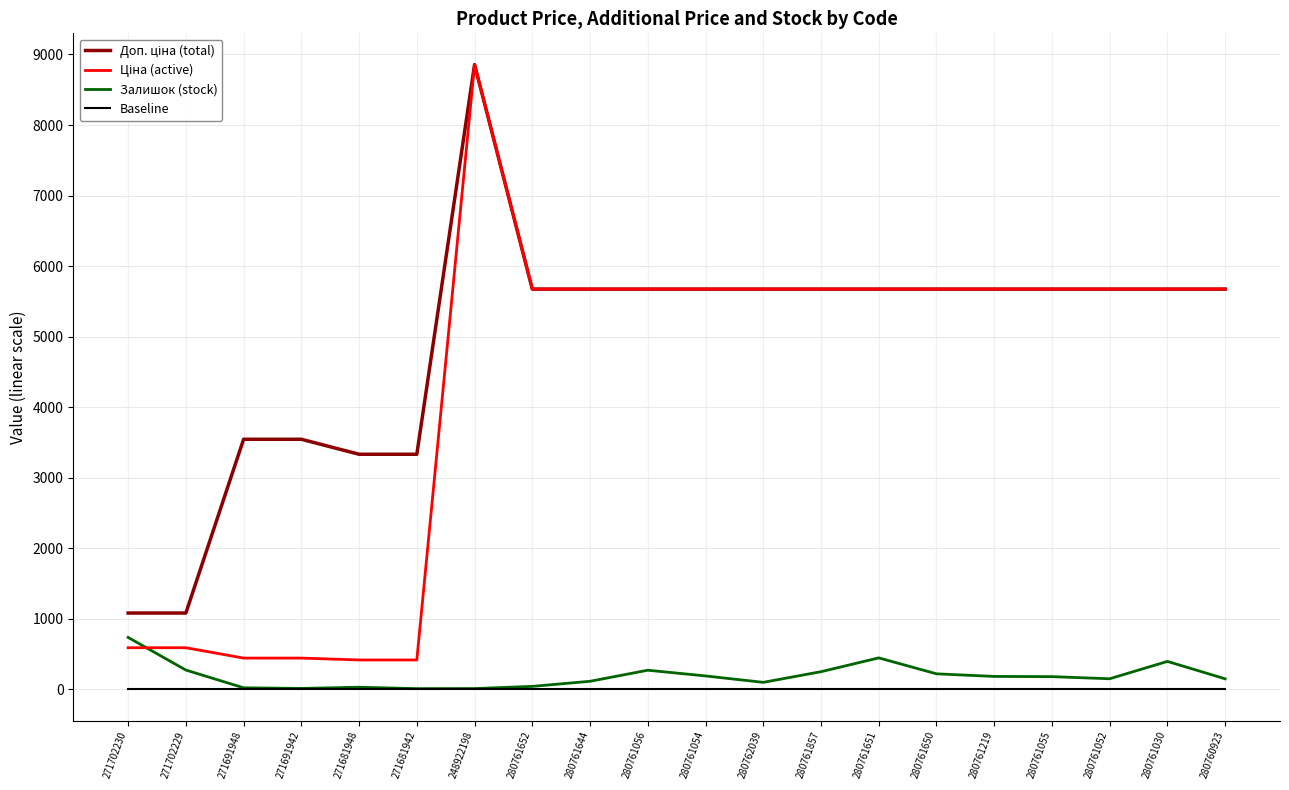

What is the difference between the highest and lowest values at 280762039?

5673.8